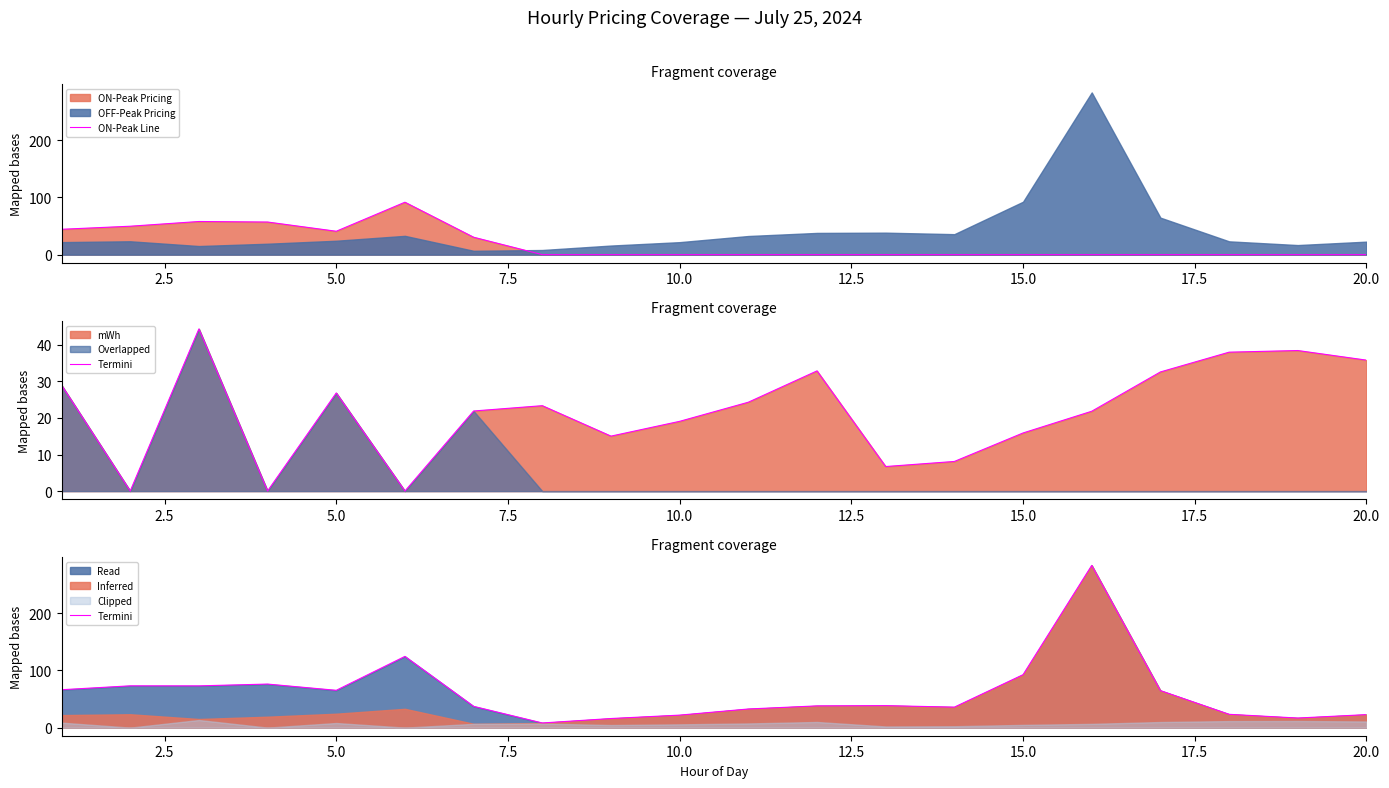

Does the chart display data point markers on the line(s)?

No